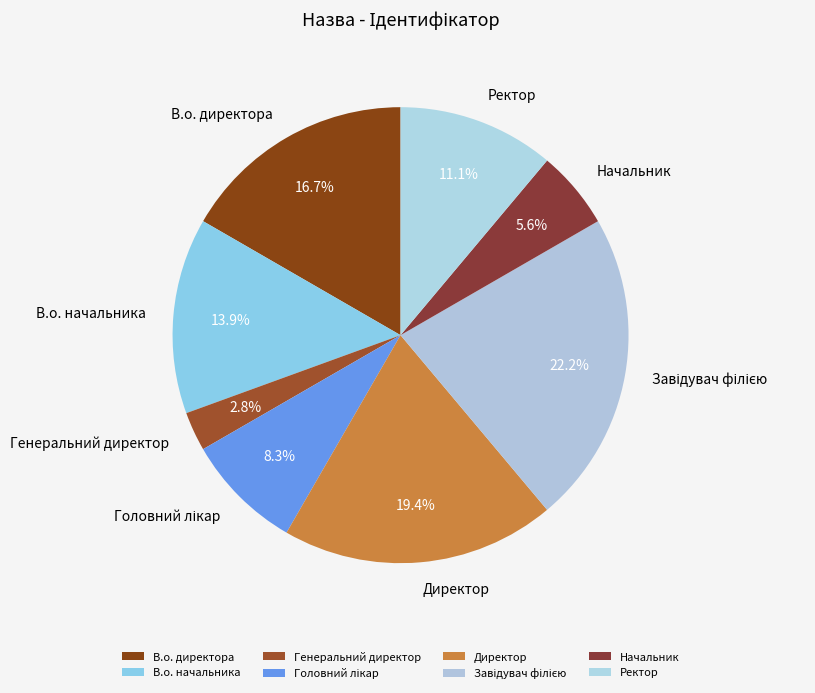

Which has a higher value, В.о. начальника or Начальник?

В.о. начальника